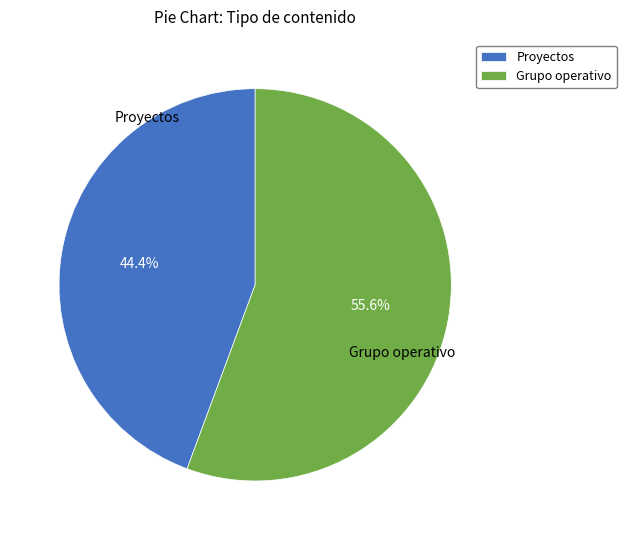

Which has a higher value, Grupo operativo or Proyectos?

Grupo operativo